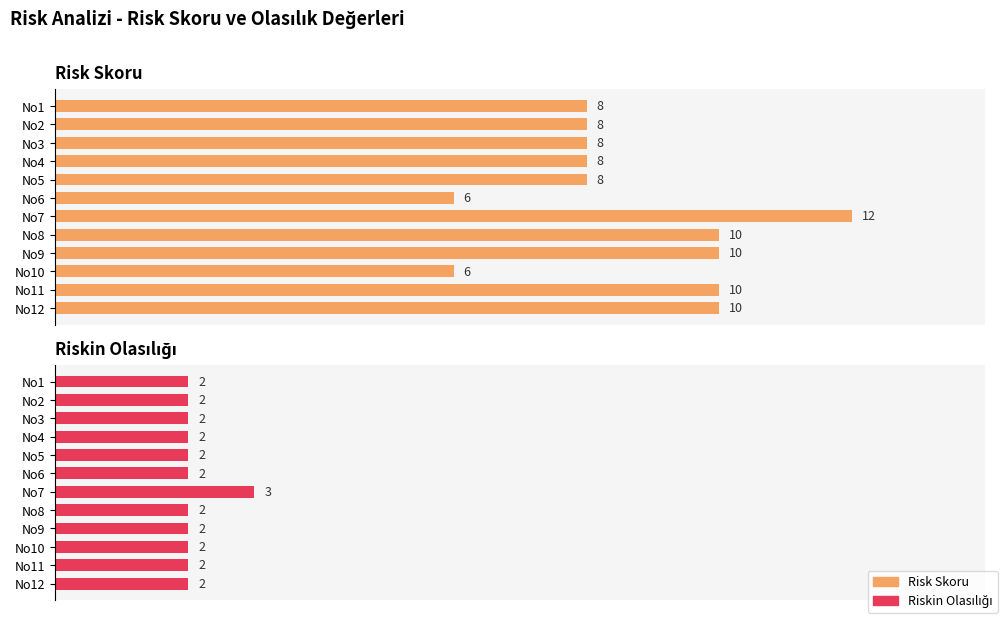

Is the value of Risk Skoru at 11 greater than the value of Riskin Olasılığı at 8?

Yes